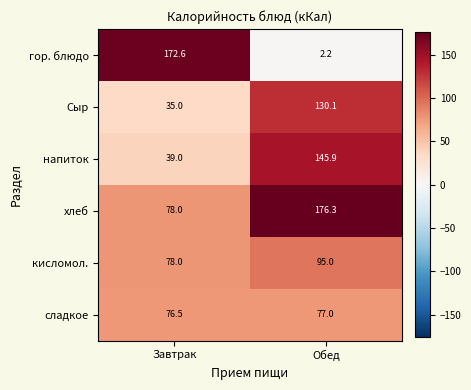

What is the difference between the highest and lowest values at Завтрак?

137.6